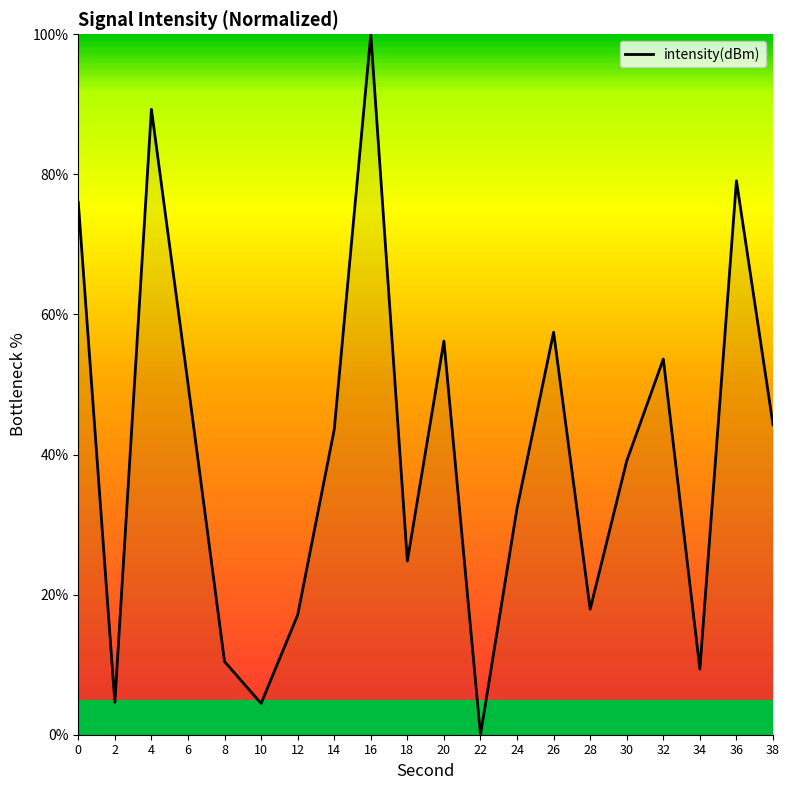

Which label corresponds to the largest value in the chart?

16